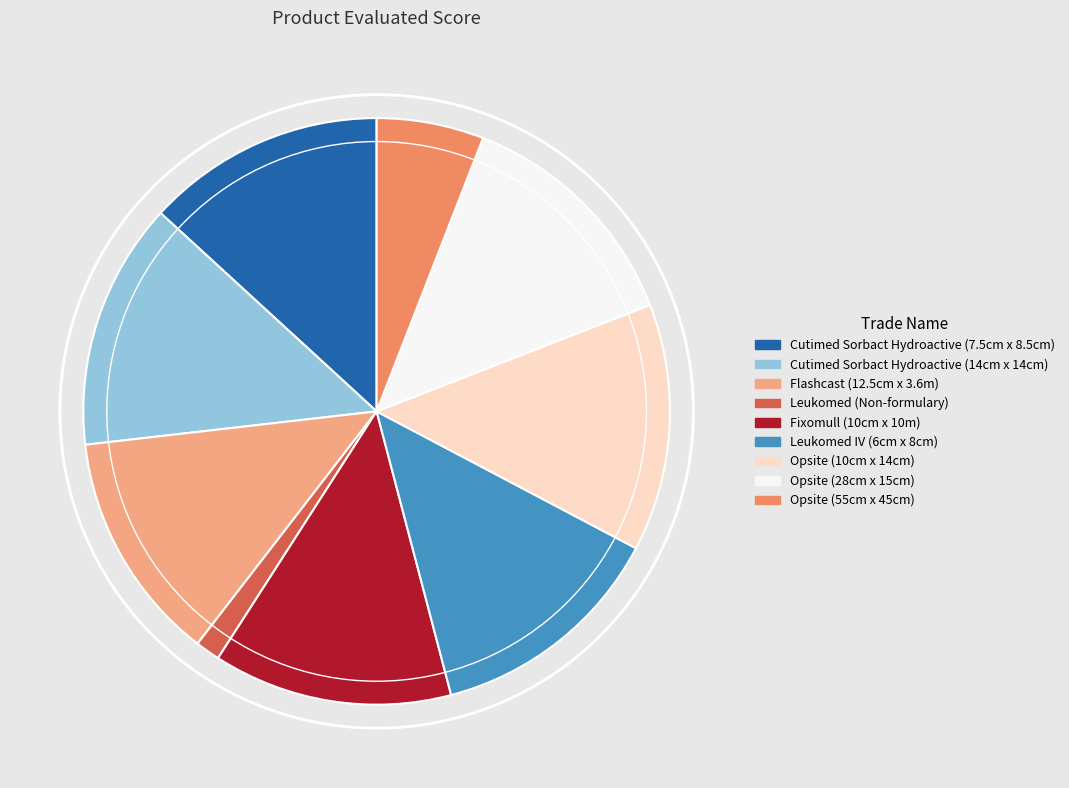

How many segments does this pie chart have?

9